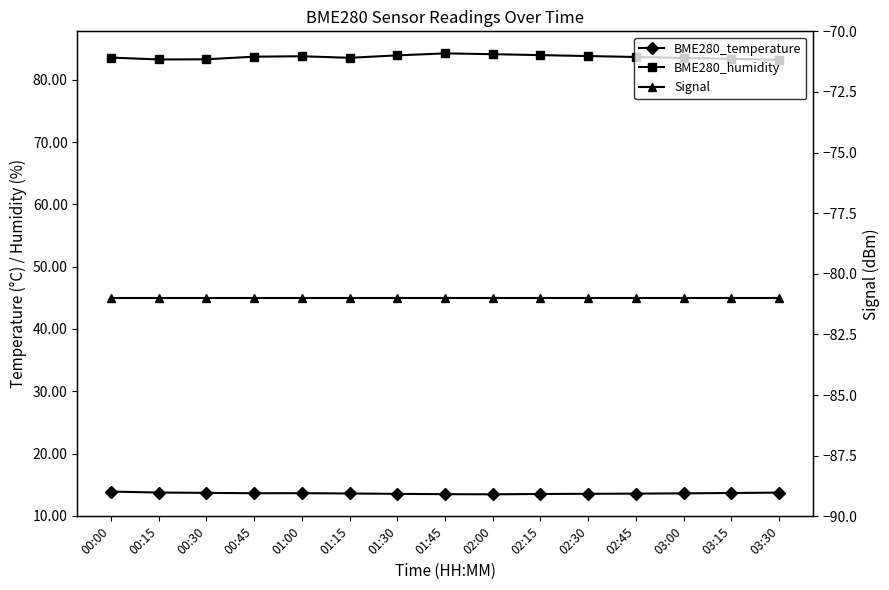

Reading right to left, transcribe all the data shown in this chart.

BME280_temperature: 03:30=13.7	03:15=13.7	03:00=13.6	02:45=13.6	02:30=13.6	02:15=13.5	02:00=13.5	01:45=13.5	01:30=13.5	01:15=13.6	01:00=13.7	00:45=13.6	00:30=13.7	00:15=13.8	00:00=13.9
BME280_humidity: 03:30=83.2	03:15=83.3	03:00=83.5	02:45=83.7	02:30=83.8	02:15=84.0	02:00=84.1	01:45=84.2	01:30=83.9	01:15=83.5	01:00=83.8	00:45=83.7	00:30=83.3	00:15=83.2	00:00=83.6
Signal: 03:30=-81.0	03:15=-81.0	03:00=-81.0	02:45=-81.0	02:30=-81.0	02:15=-81.0	02:00=-81.0	01:45=-81.0	01:30=-81.0	01:15=-81.0	01:00=-81.0	00:45=-81.0	00:30=-81.0	00:15=-81.0	00:00=-81.0